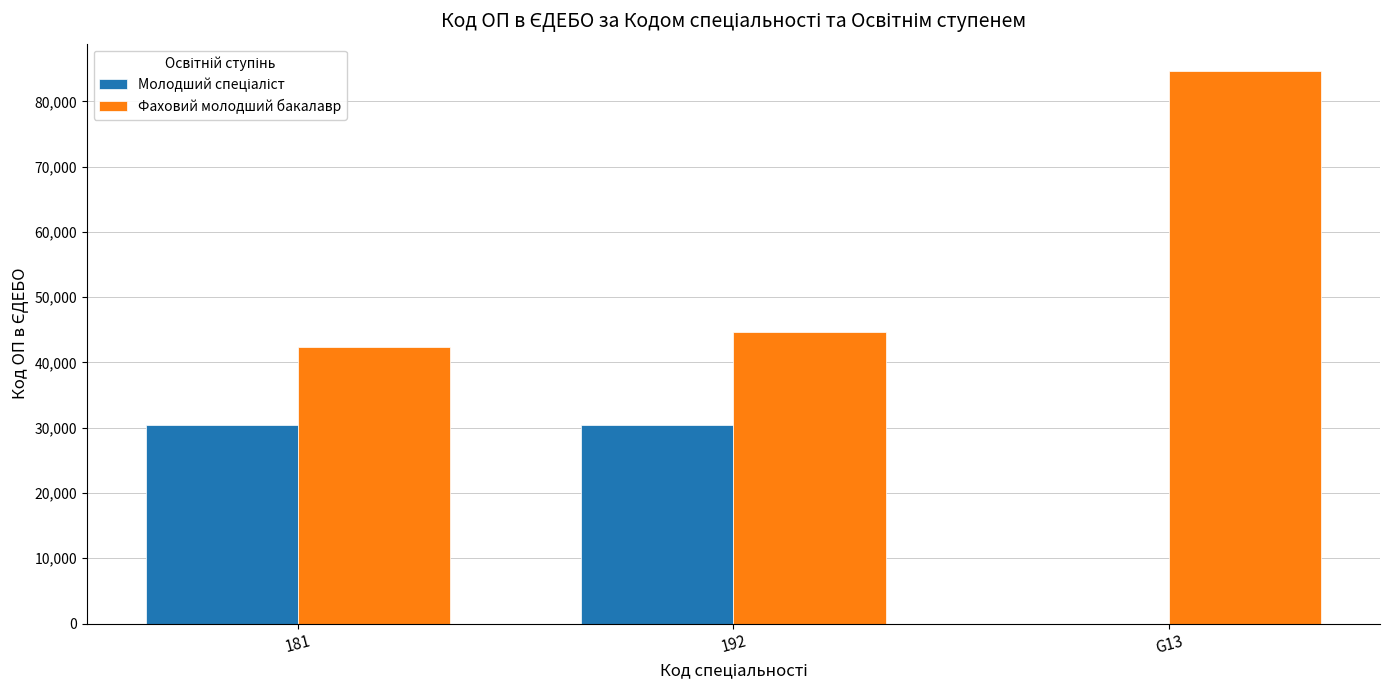

What is the average value of the Фаховий молодший бакалавр series?

57210